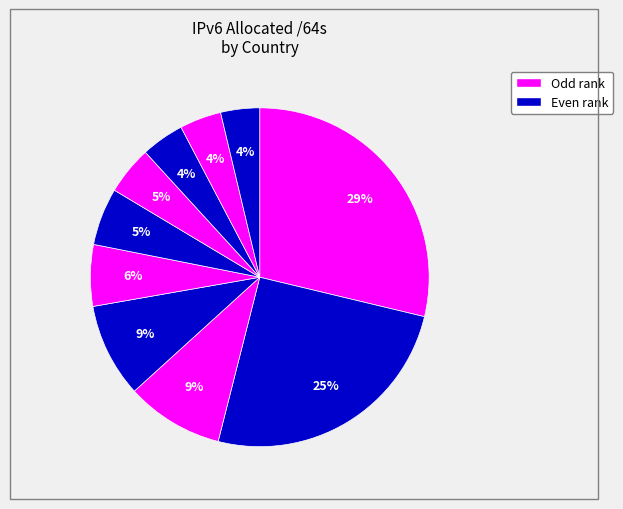

To the nearest percent, what is the average slice percentage?

10%